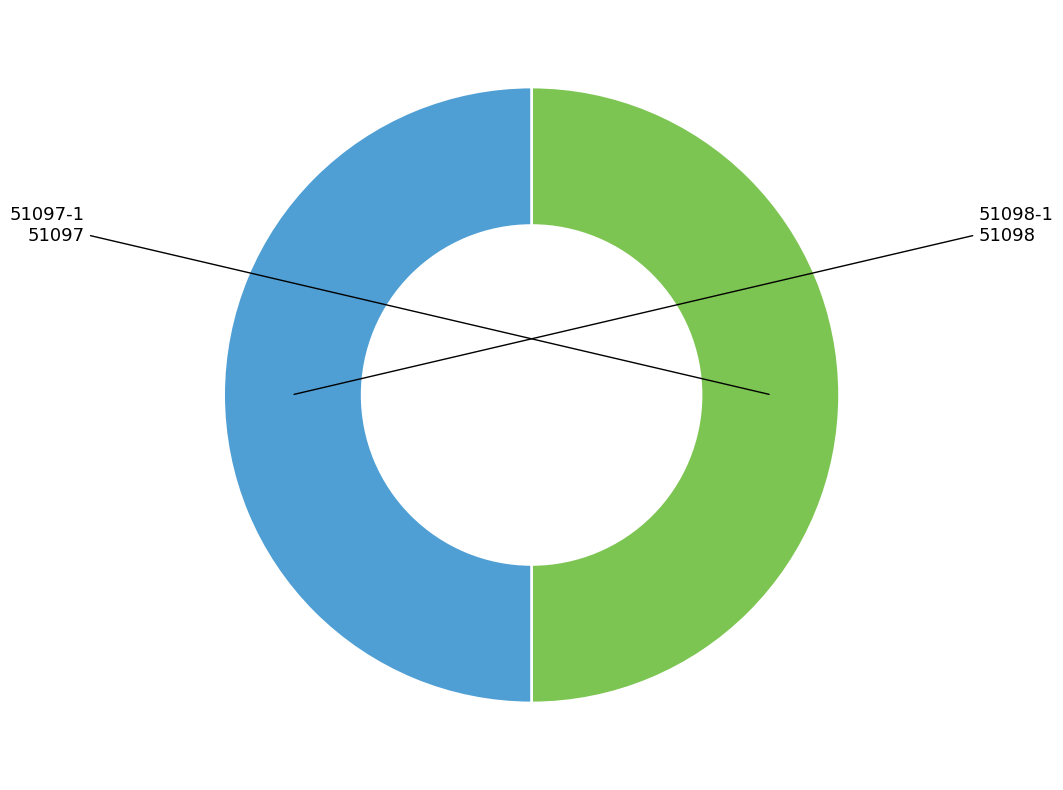

Combined, do 51098-1 and 51097-1 account for over 50%?

Yes